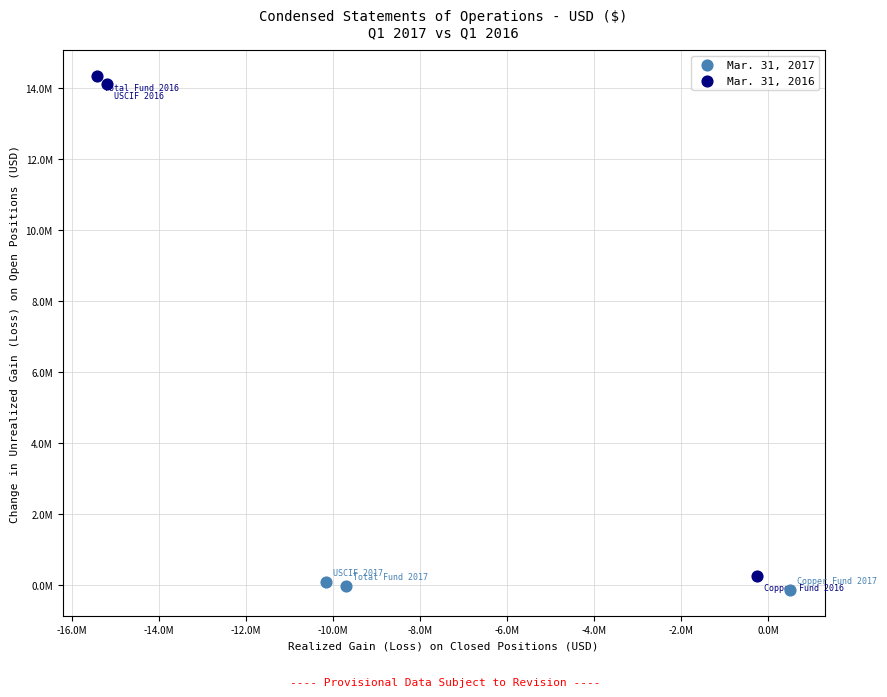

Which series reaches the maximum Y coordinate?

Mar. 31, 2016